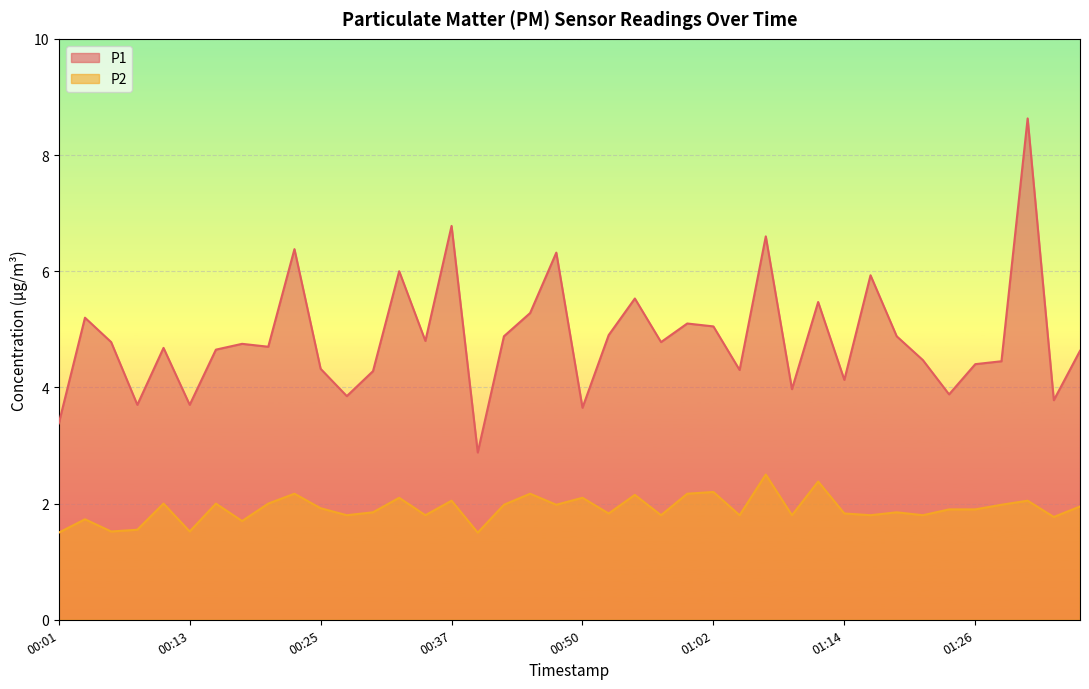

Which series has the largest total across all categories?

P1